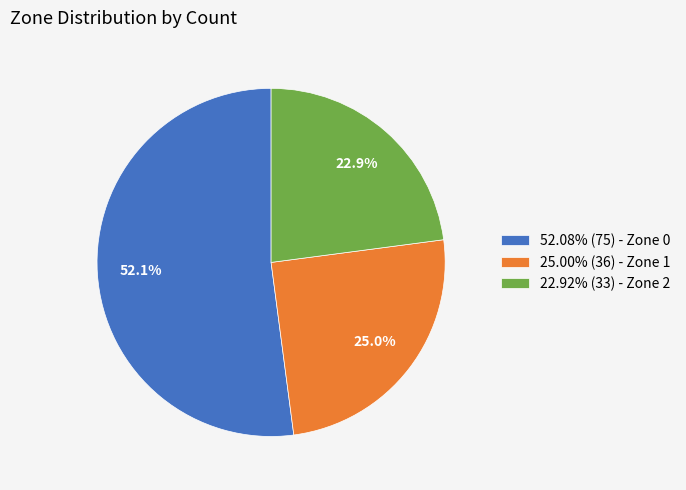

Is there a majority slice in this chart?

Yes